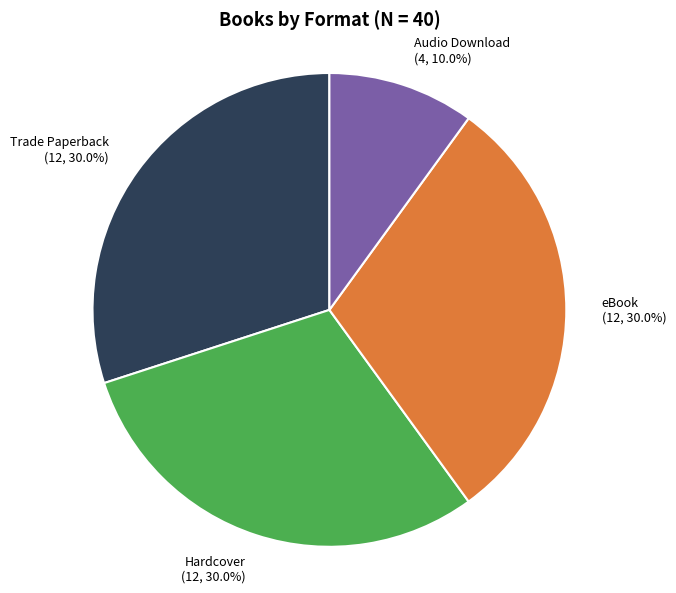

Is there a majority slice in this chart?

No